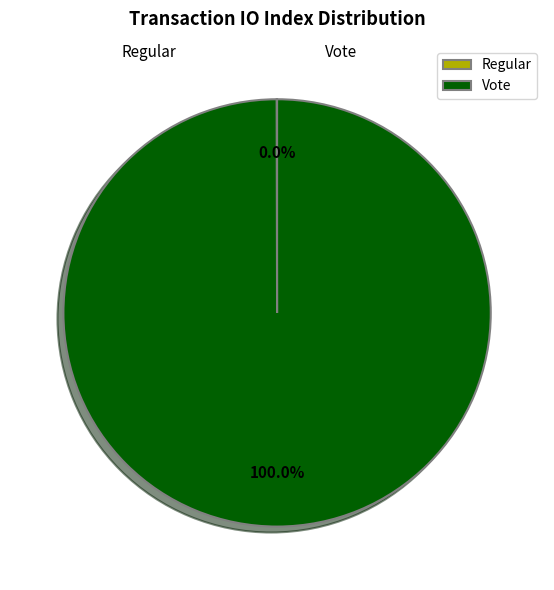

To the nearest percent, what is the average slice percentage?

50%